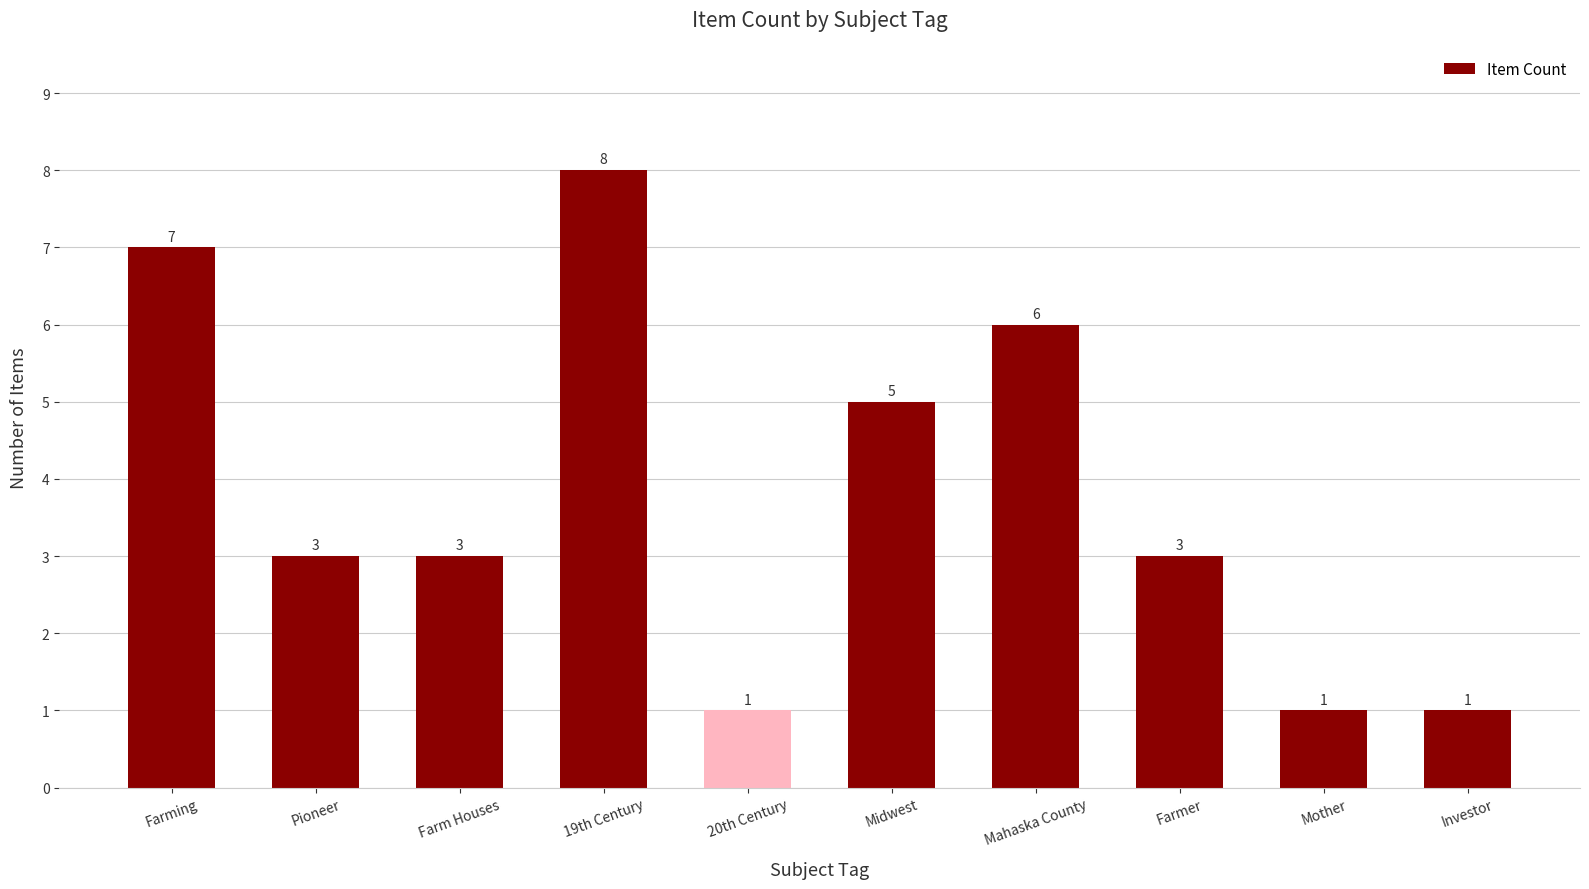

What is the change in value from 20th Century to Farmer?

+2